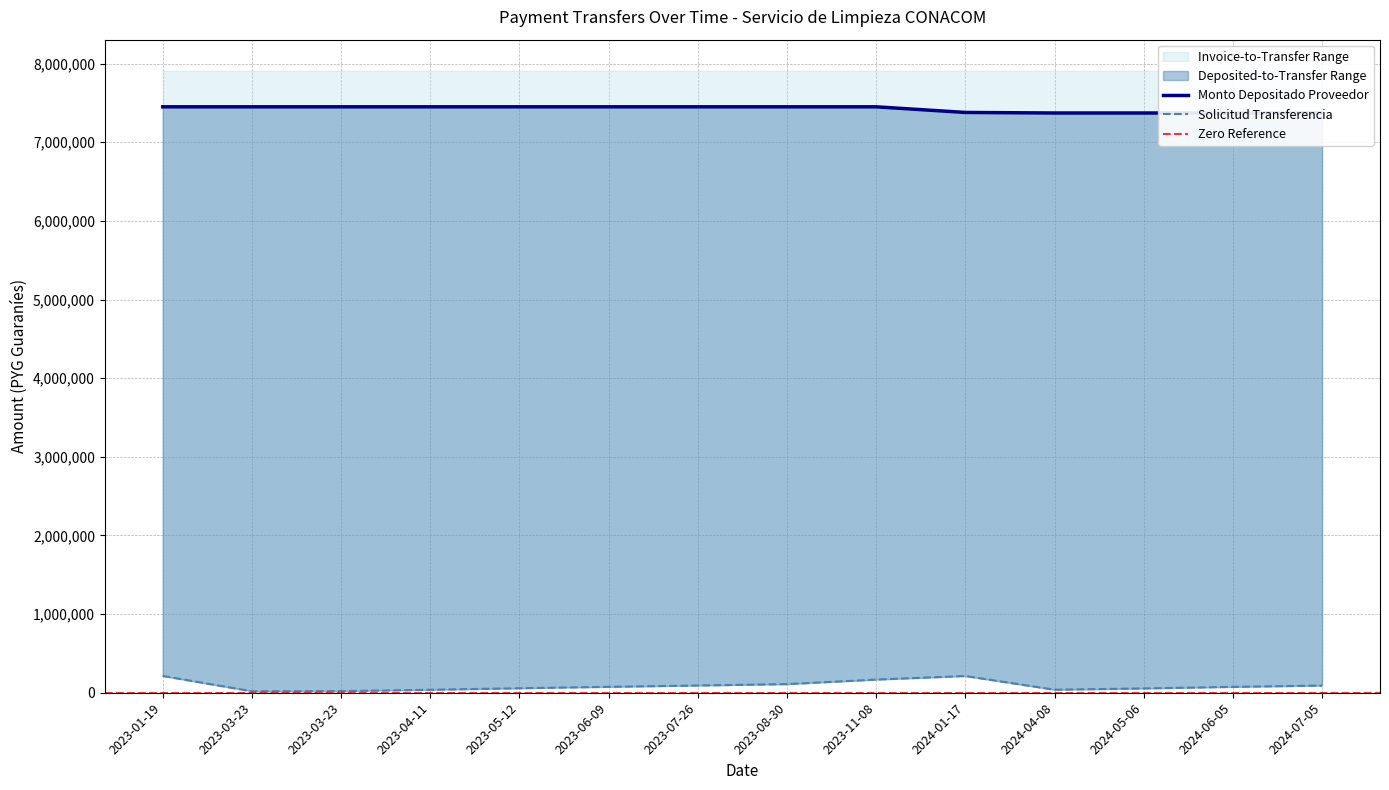

Reading right to left, what are all the values shown in this chart?

solicitud_transferencia: 91211	74730	54715	38588	212814	167401	109828	91965	75247	57319	37981	20646	18841	213546
monto_depositado_proveedor: 7371979	7371979	7371979	7371979	7378883	7450504	7450504	7450504	7450504	7450504	7450504	7450504	7450504	7450504